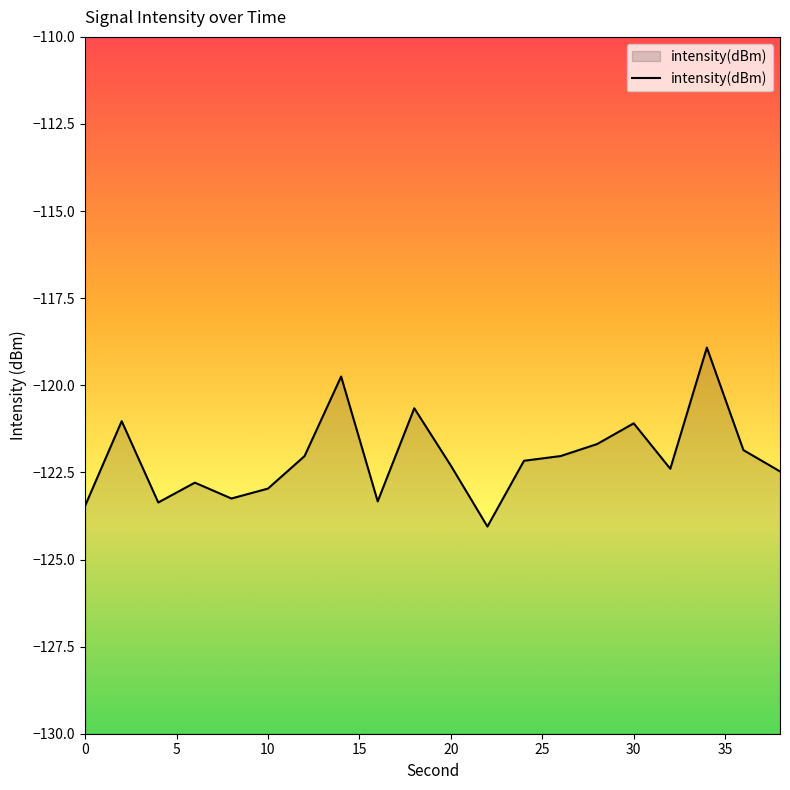

What is the smallest value displayed?

-124.1